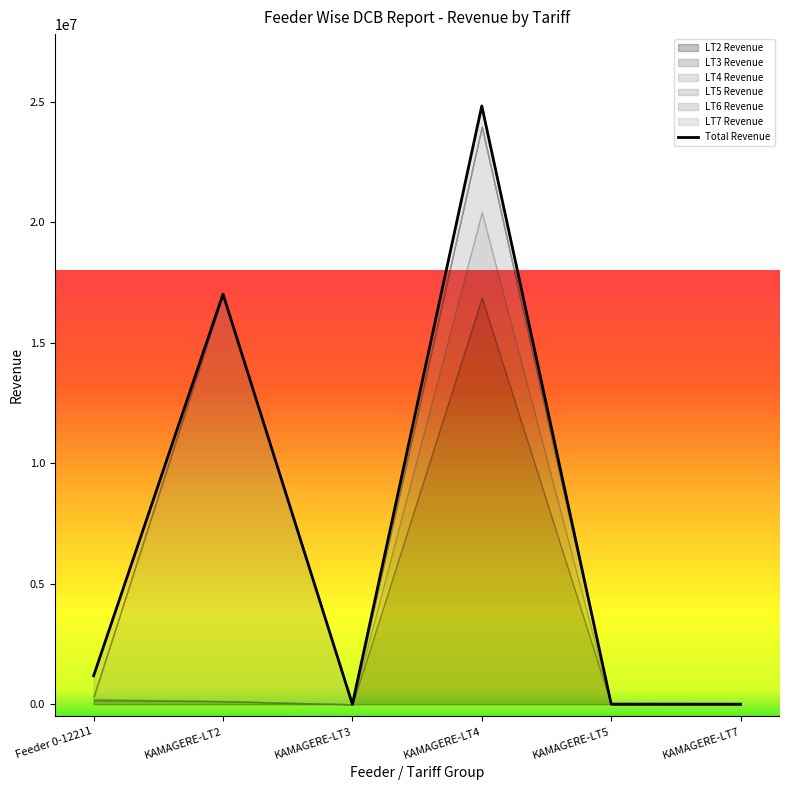

Reading left to right, transcribe all the data shown in this chart.

1183512.0	17026260.6	964.0	24837277.3	9862.0	7141.3